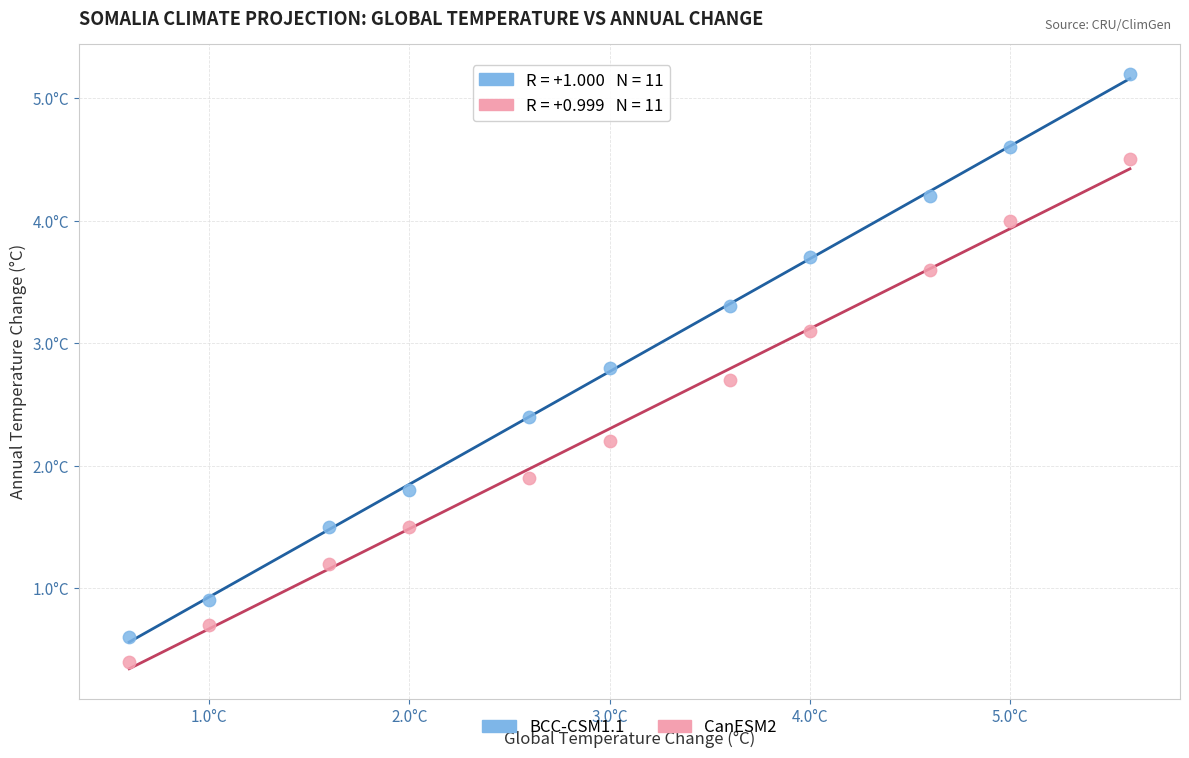

What are all the series names shown in the legend?

BCC-CSM1.1, CanESM2